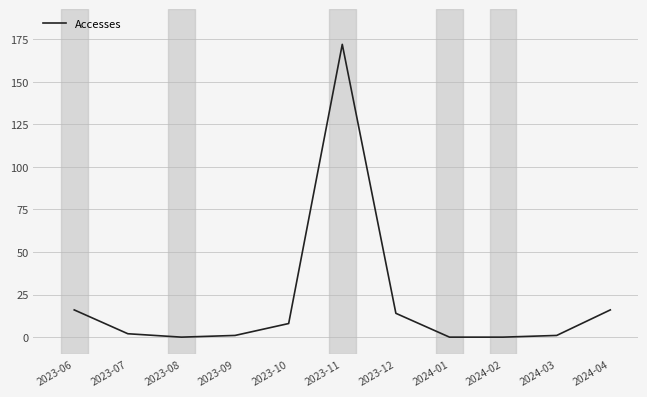

True or false: the data has more than 0 interior local peaks.

True